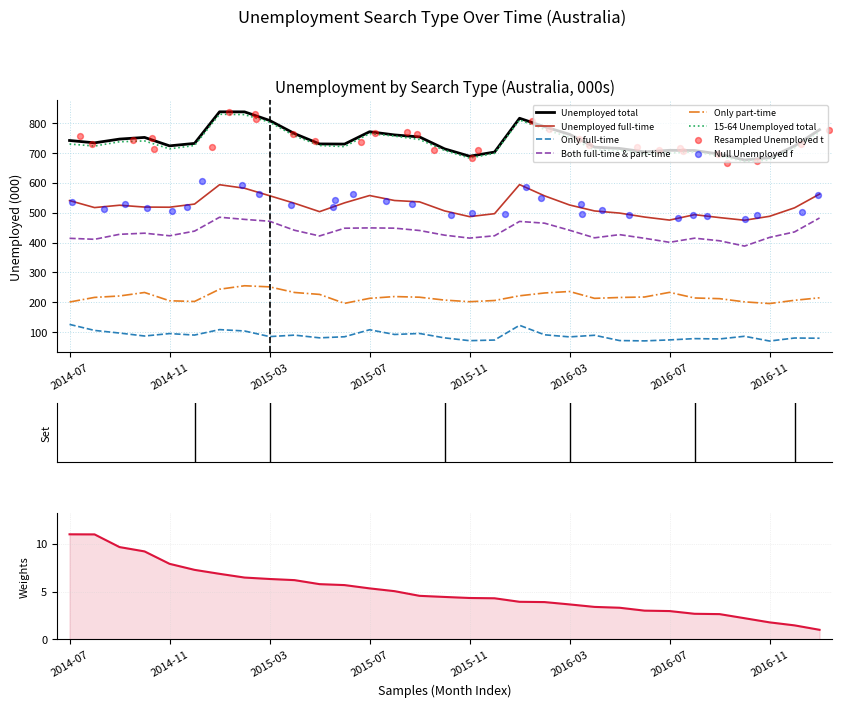

At which category is the sum across all series the highest?

2015-01